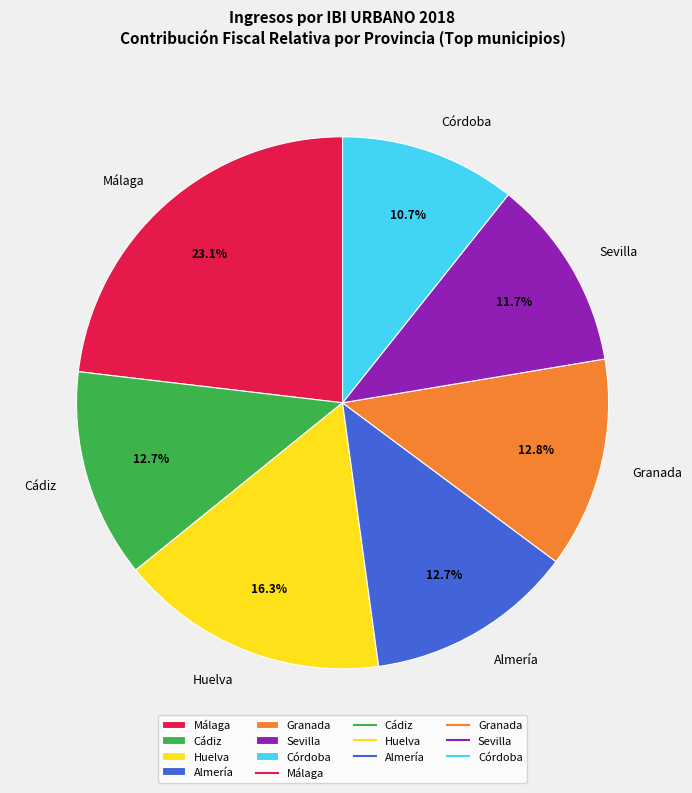

Count the number of slices in the pie.

7